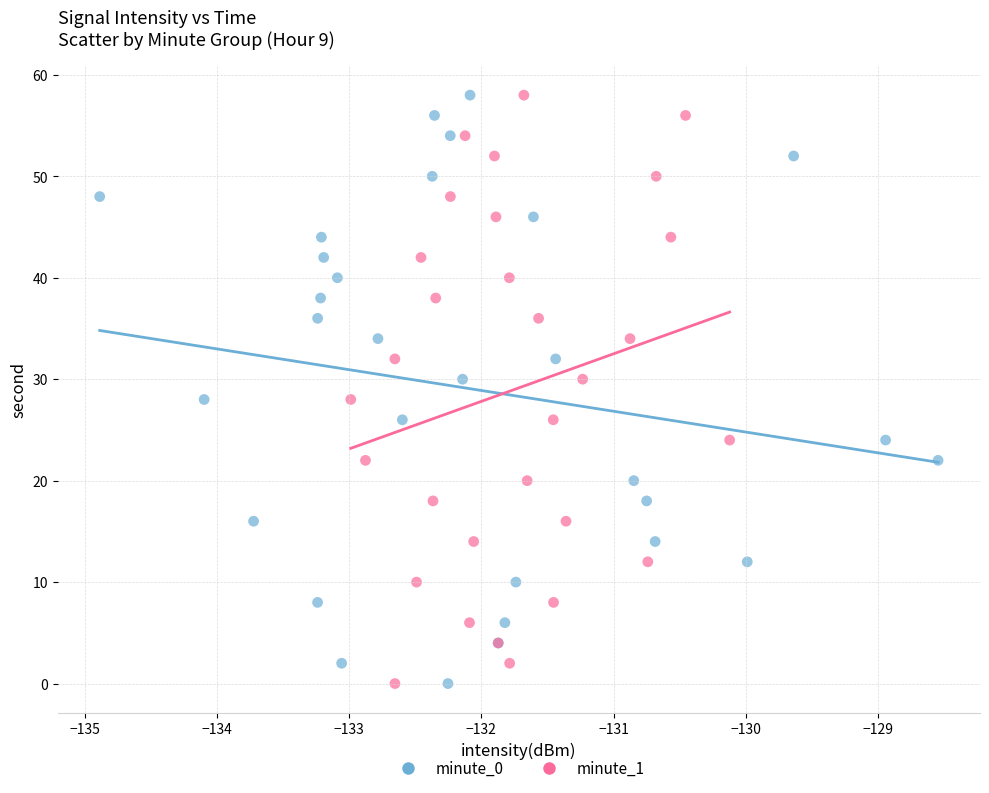

What are all the series names shown in the legend?

minute_0, minute_1